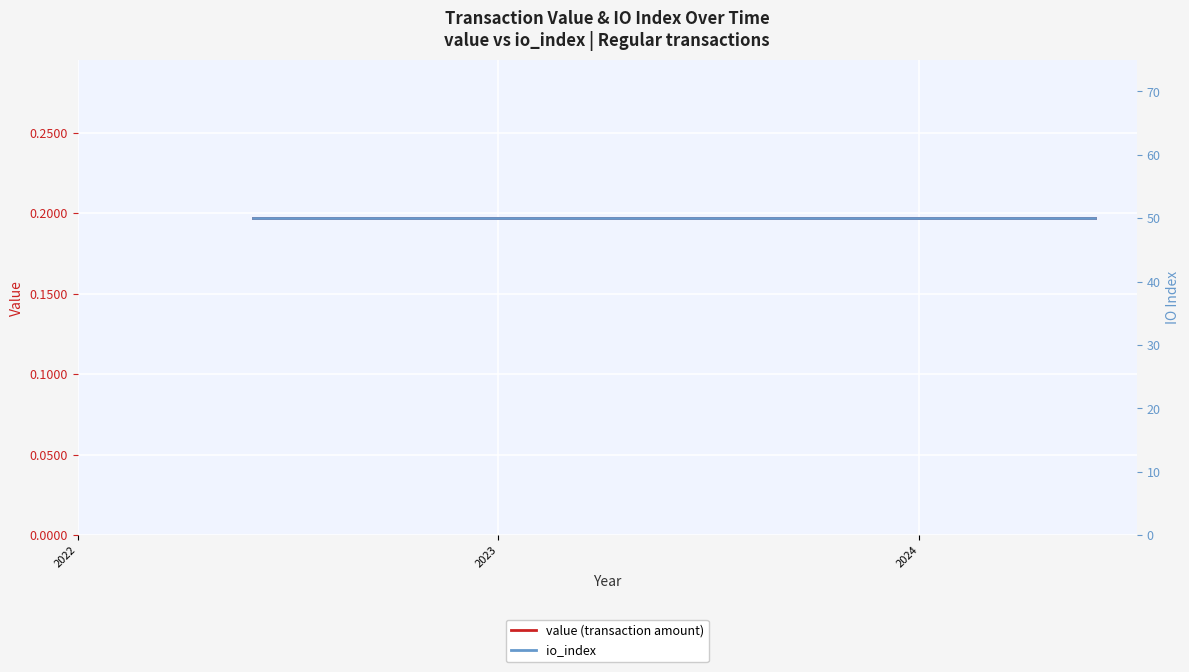

Rank the series by their average value, from lowest to highest.

value (transaction amount), io_index